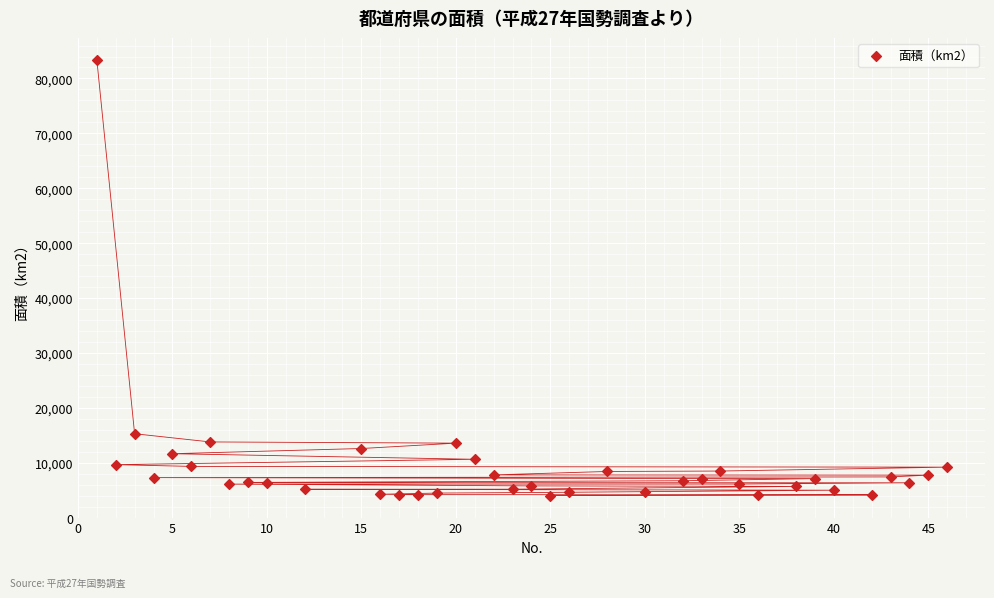

What is the range of Y values (max minus min)?

79406.8